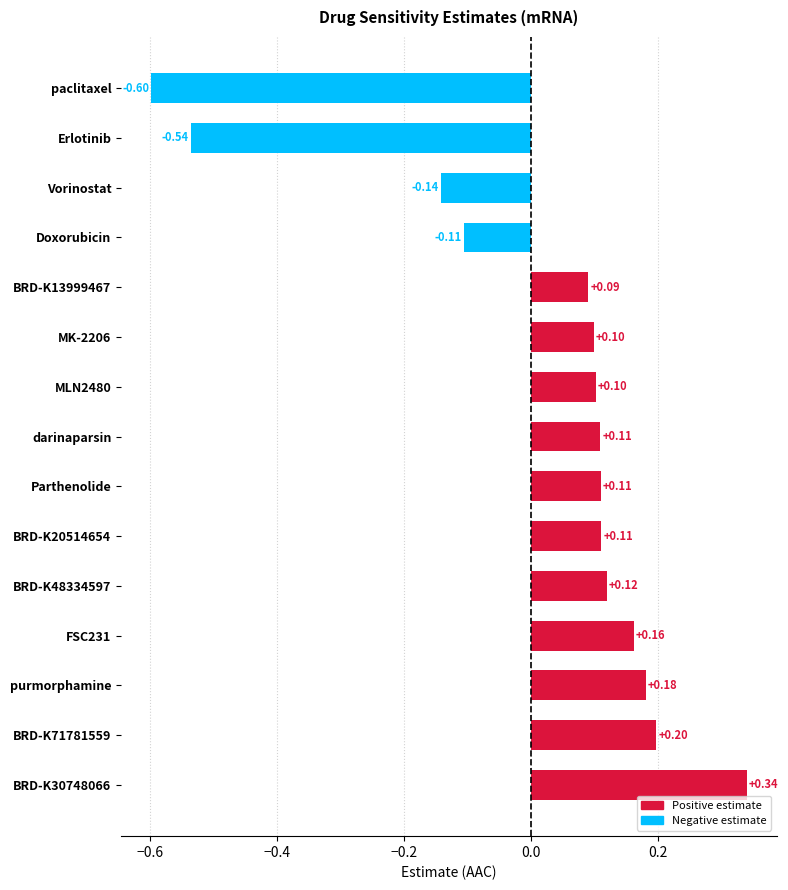

Which category has the lowest value across all series?

paclitaxel